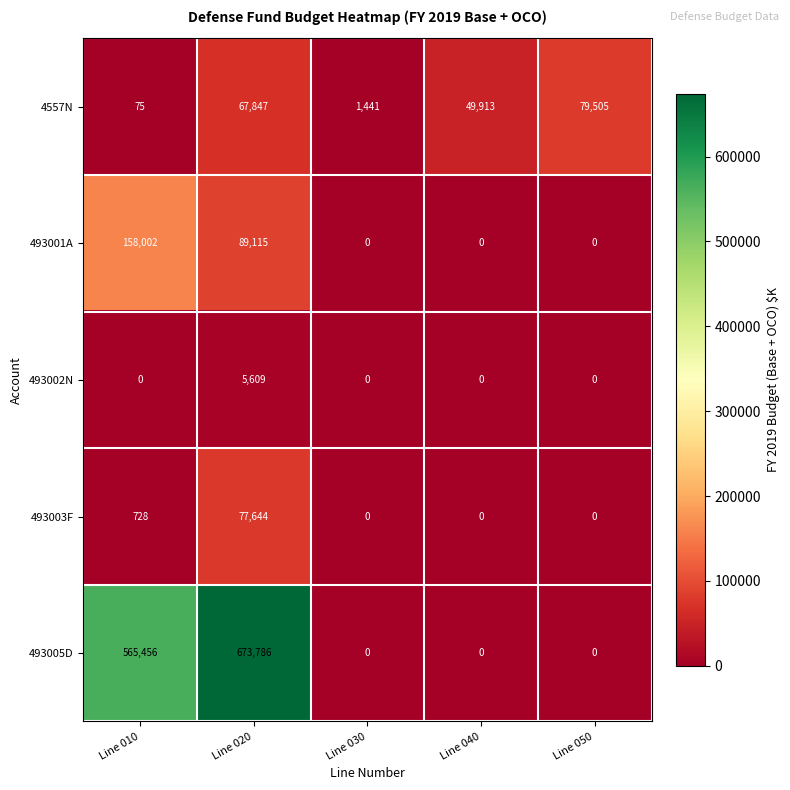

At how many categories does at least one series exceed 1782?

4